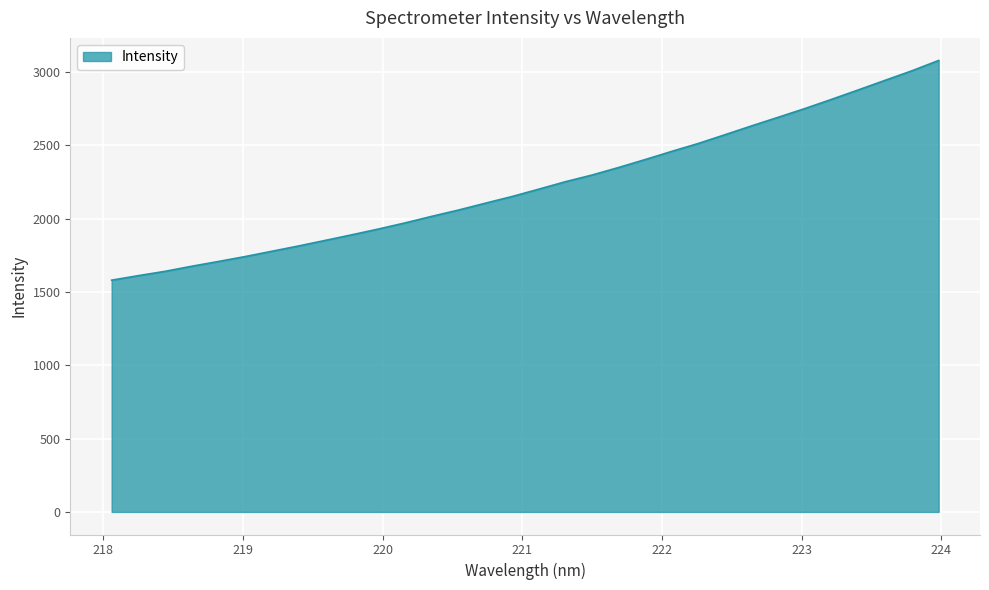

What is the greatest value displayed?

3079.6